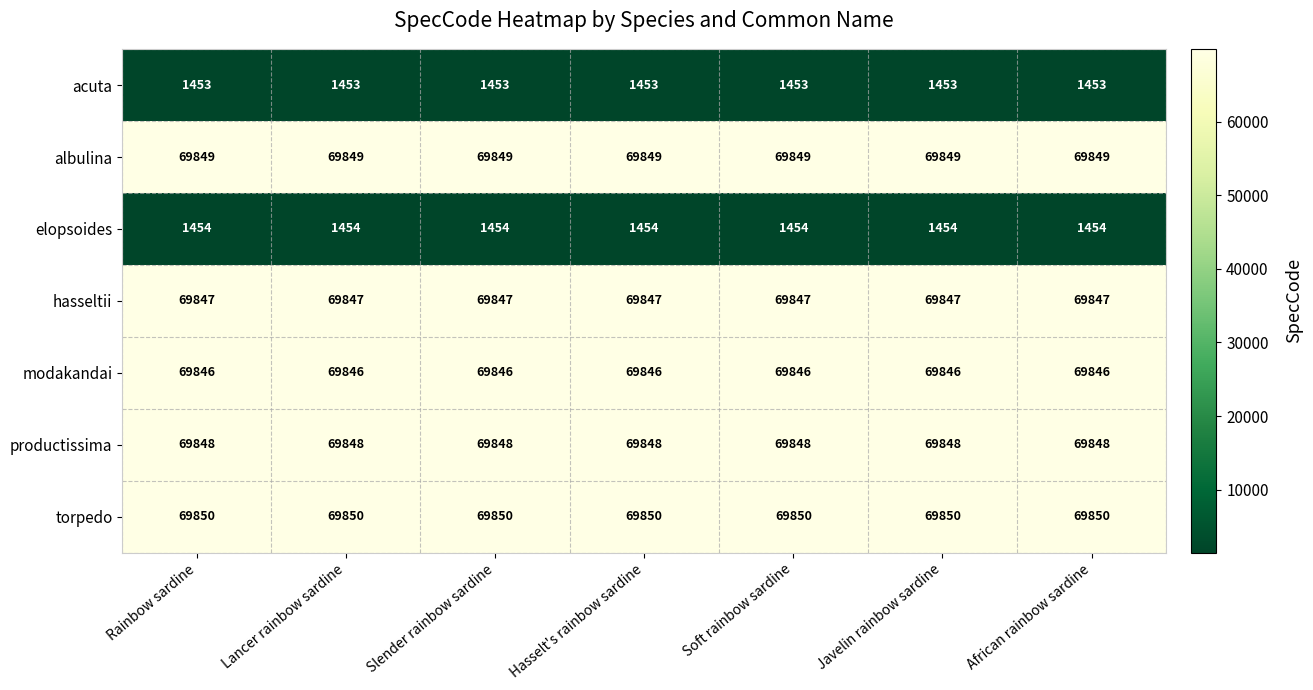

What is the highest value of the albulina series?

69849